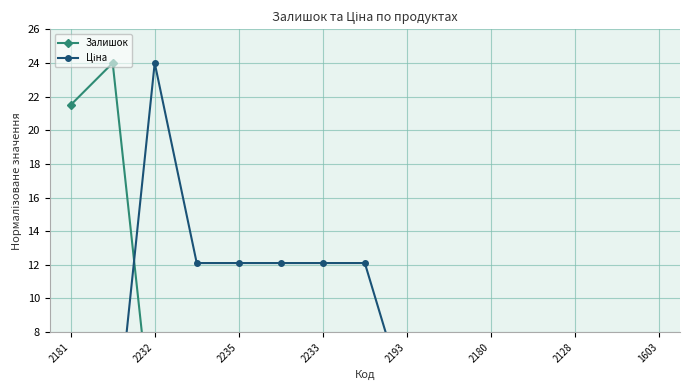

How many values in the Ціна series are below 3?

4